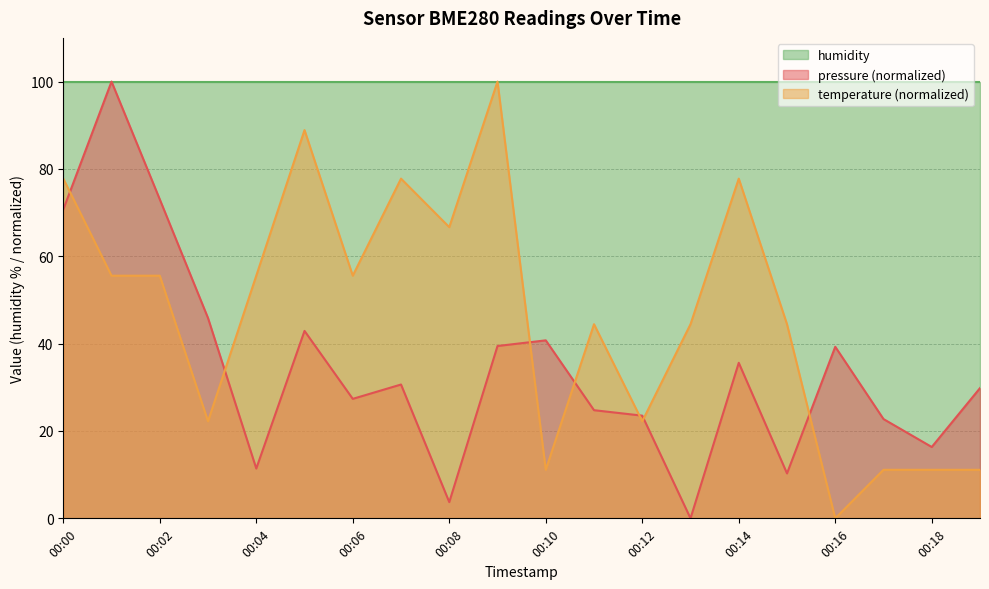

True or false: temperature has a value of 79.9 at 00:01.

False